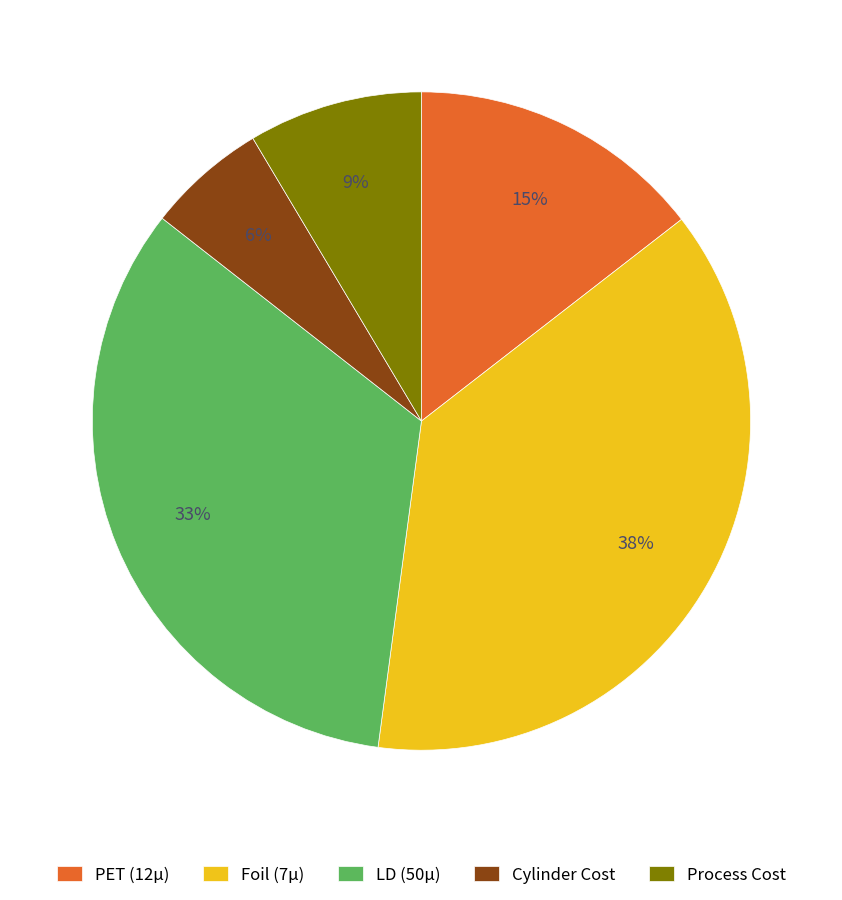

Is the sum of Cylinder Cost and PET (12µ) greater than half?

No